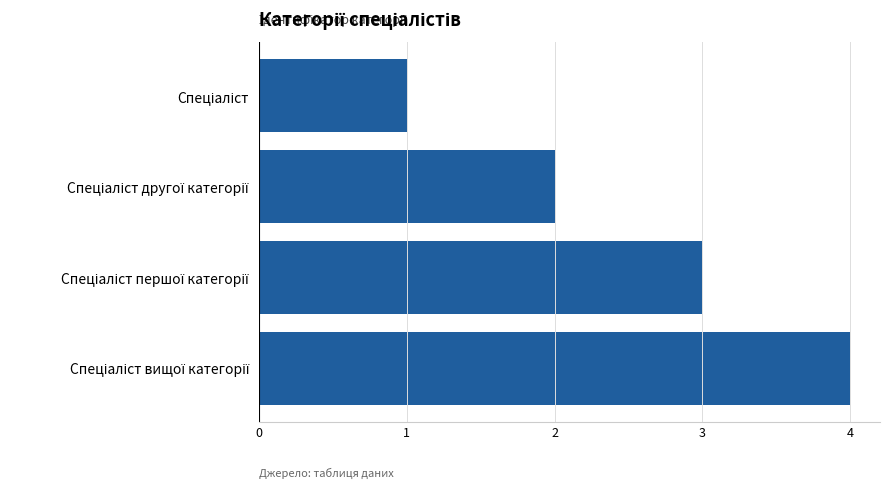

What is the sum of all values?

10